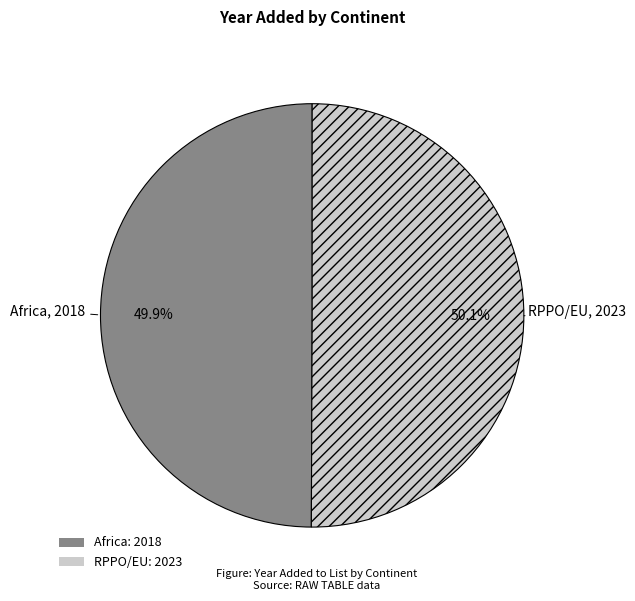

What percentage is the RPPO/EU slice, to the nearest percent?

50%